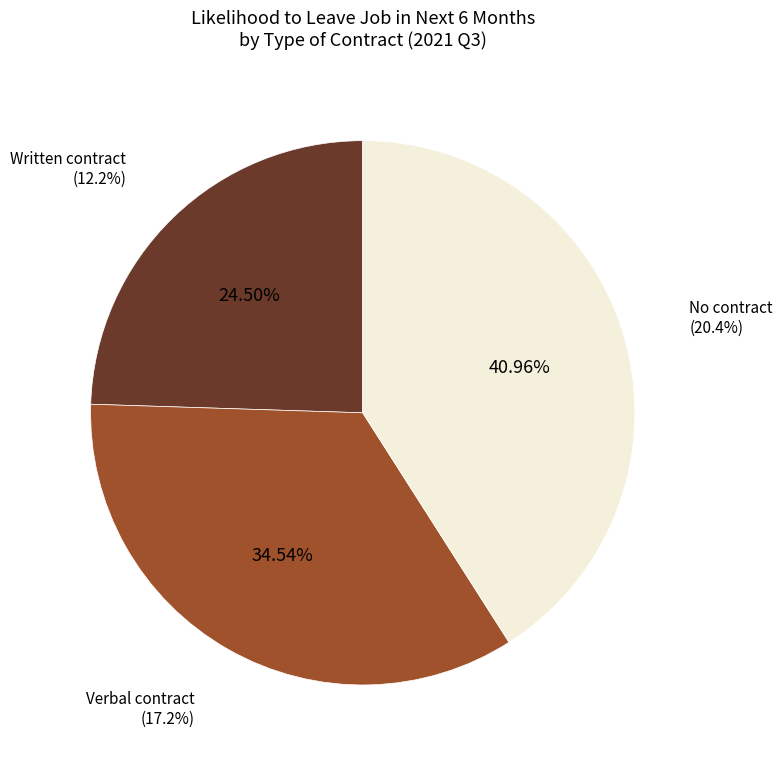

Is it true that Written contract is 14% of the pie?

False